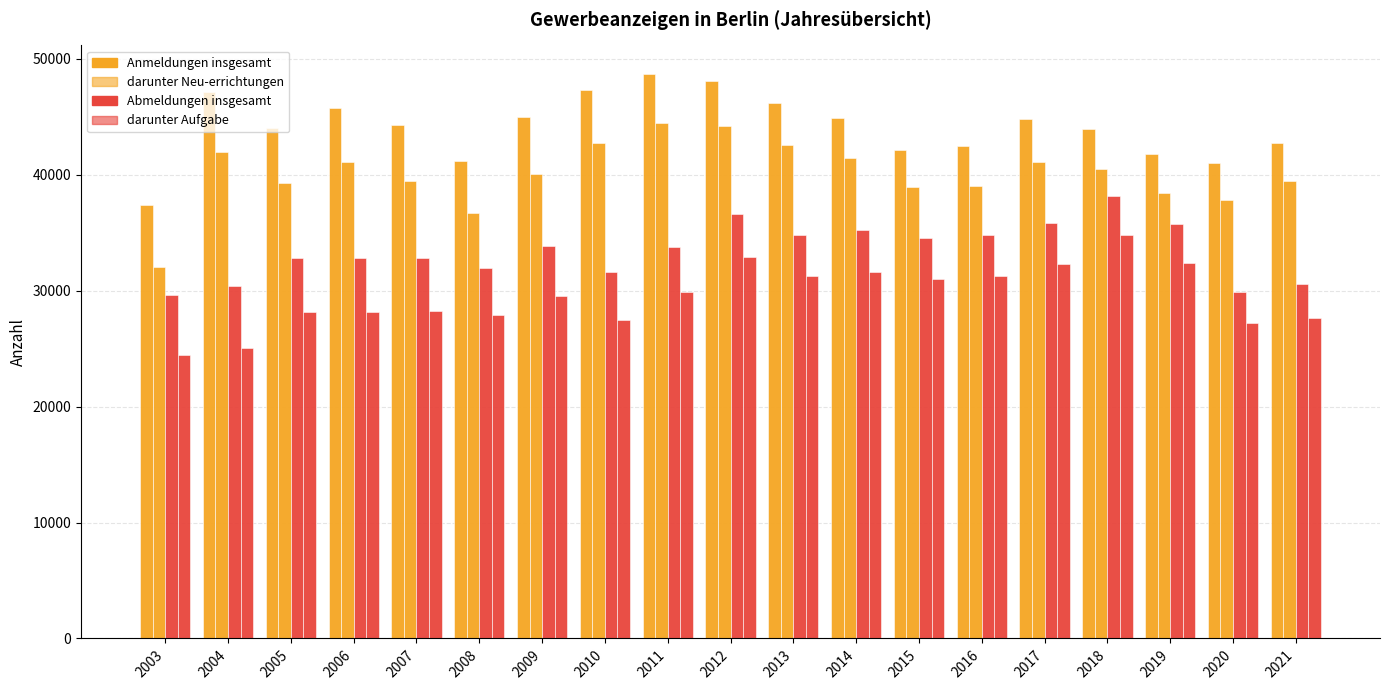

Count the number of categories in the chart.

19